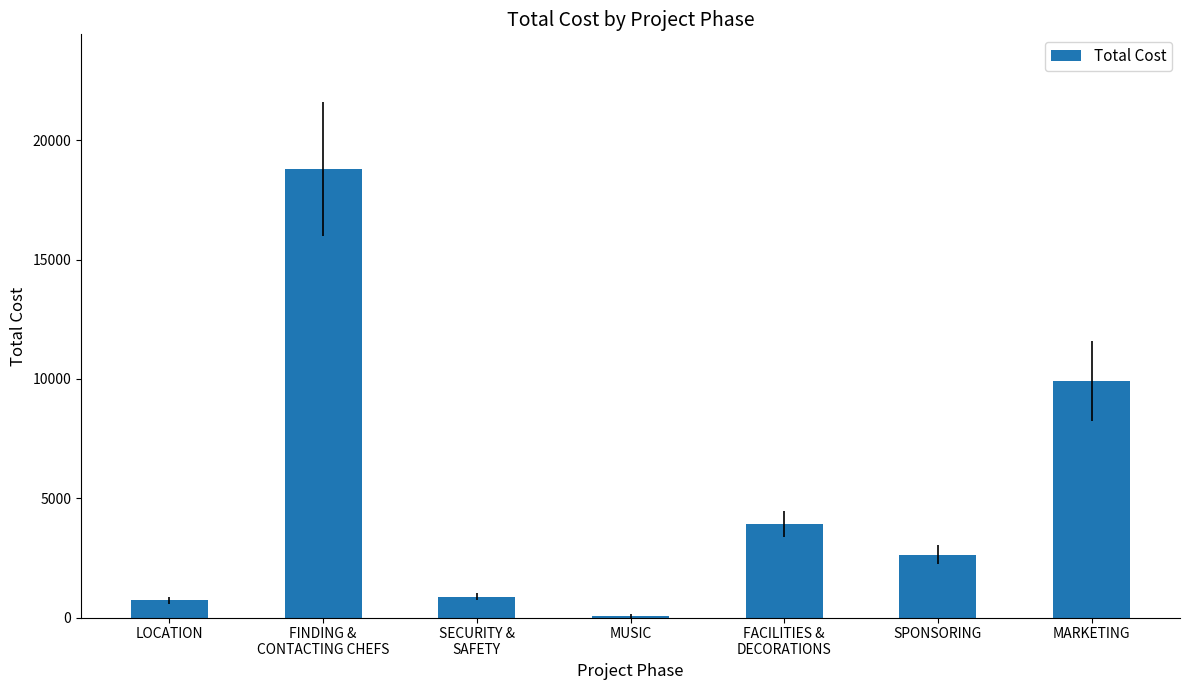

Between MUSIC and MARKETING, which is larger?

MARKETING